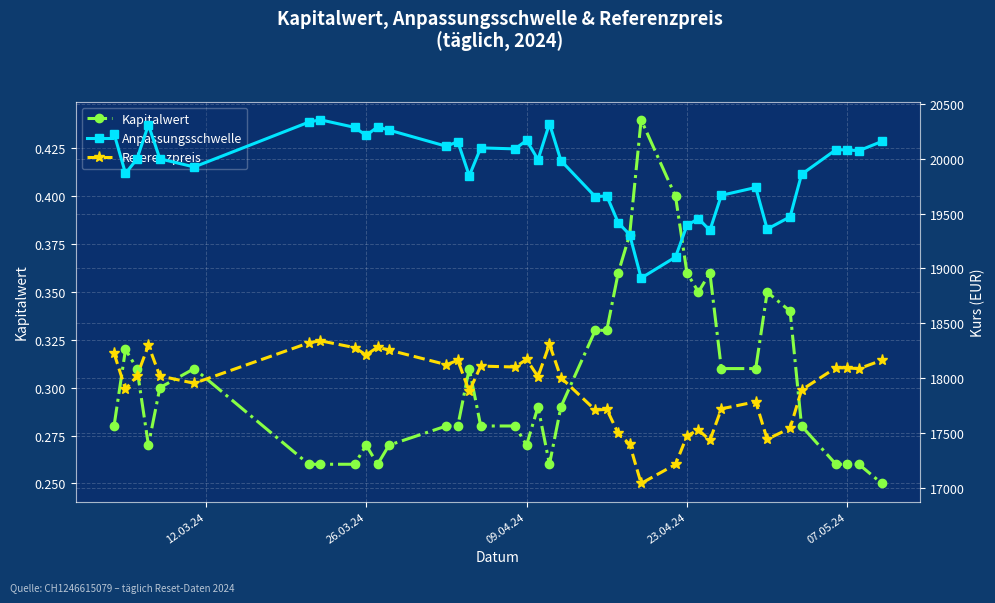

How many Kapitalwert values are between 0 and 1?

39